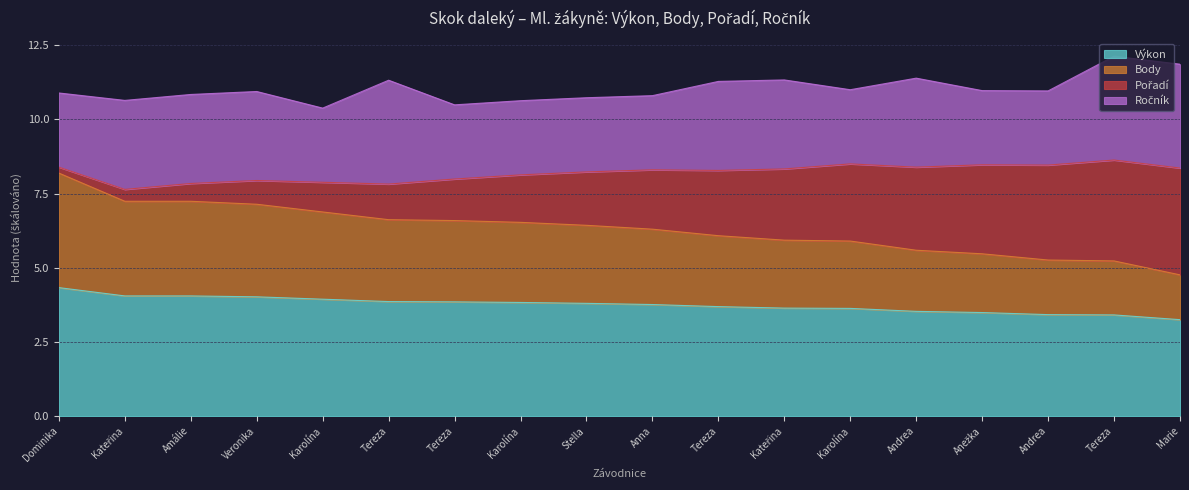

The Výkon series shows 1.4 at Karolína. True or false?

False